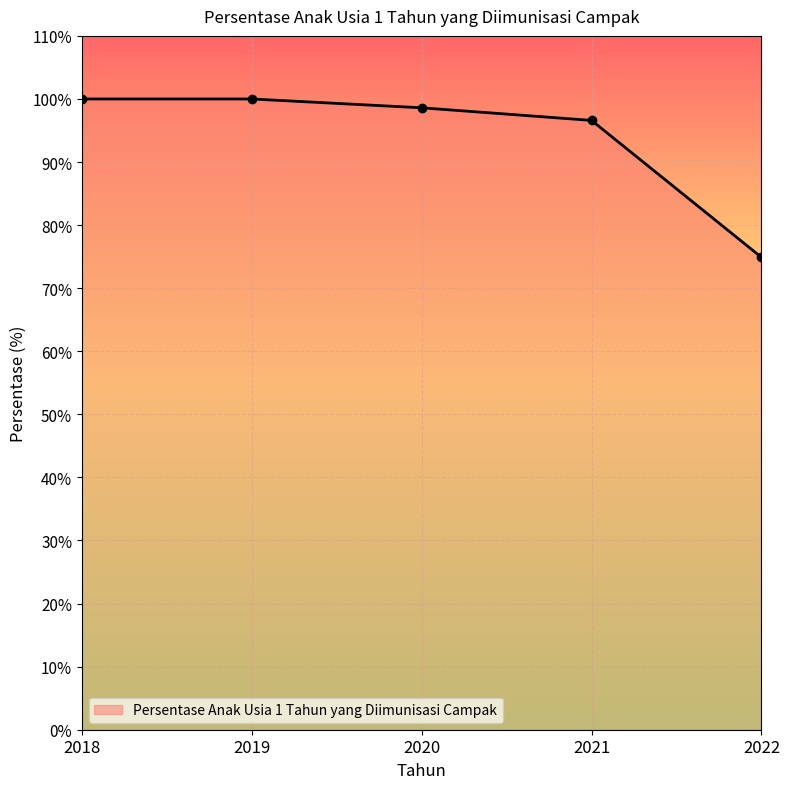

What is the value of the 1st point from the left?

100.0